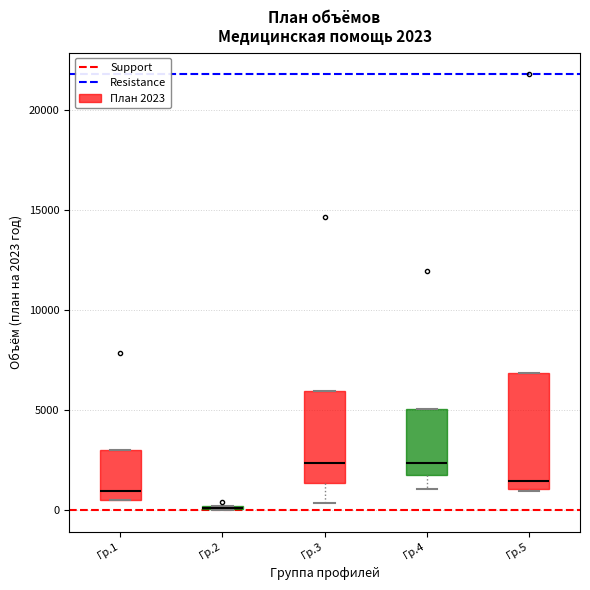

Comparing the boxes themselves (not the whiskers), which one is the tallest?

Гр.5